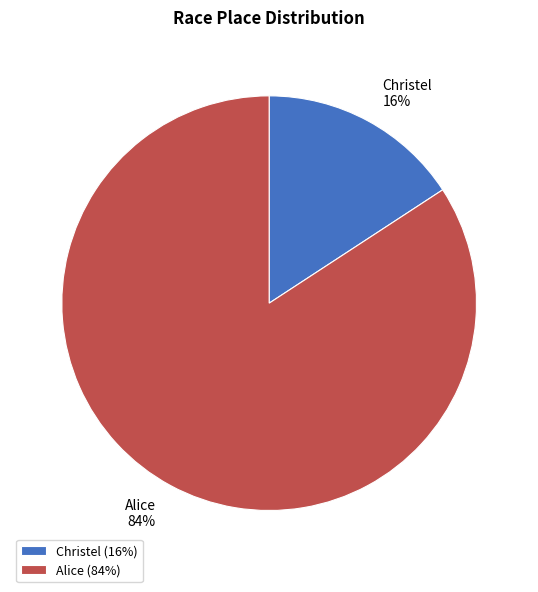

Between Christel and Alice, which is larger?

Alice